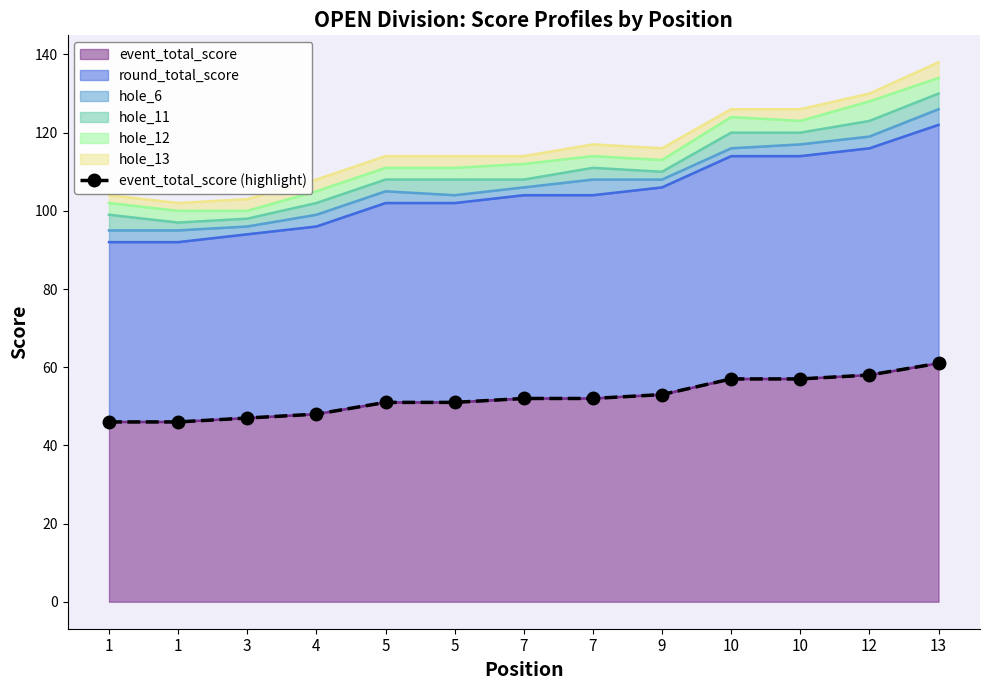

Read the value at 7.

52